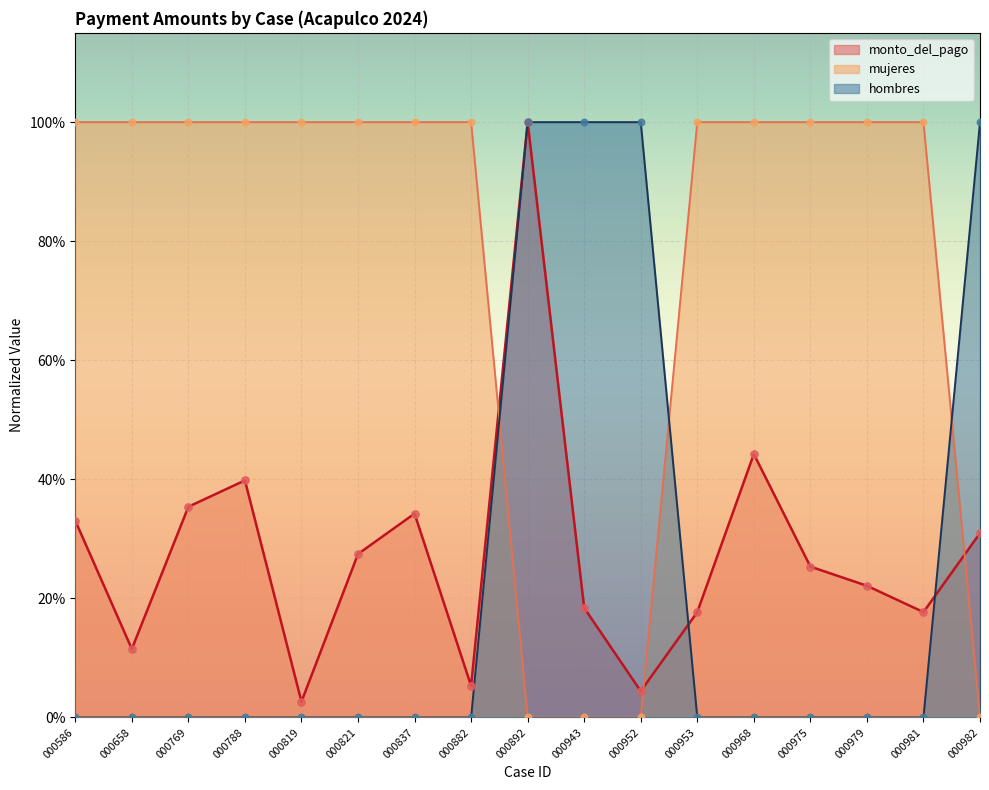

Which series reaches the minimum Y coordinate?

hombres